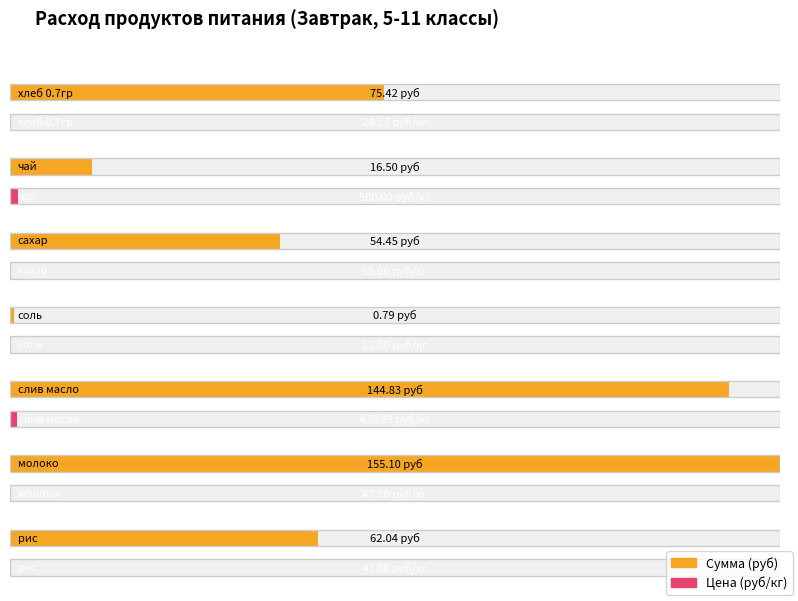

What is the difference between the Сумма values at слив масло and соль?

144.0